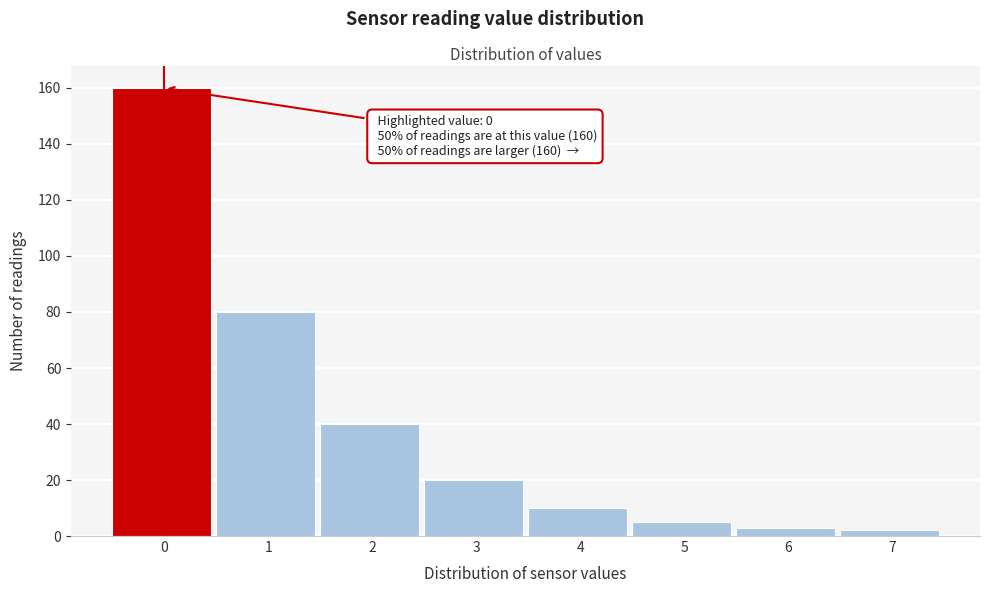

Reading left to right, transcribe all the data shown in this chart.

160	80	40	20	10	5	3	2